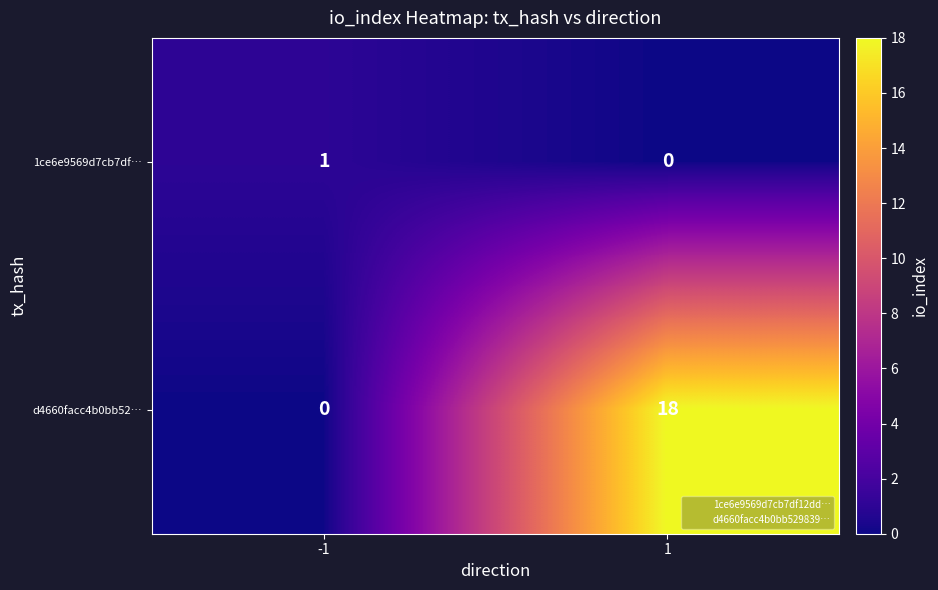

What is the difference between the d4660facc4b0bb52… values at -1 and 1?

18